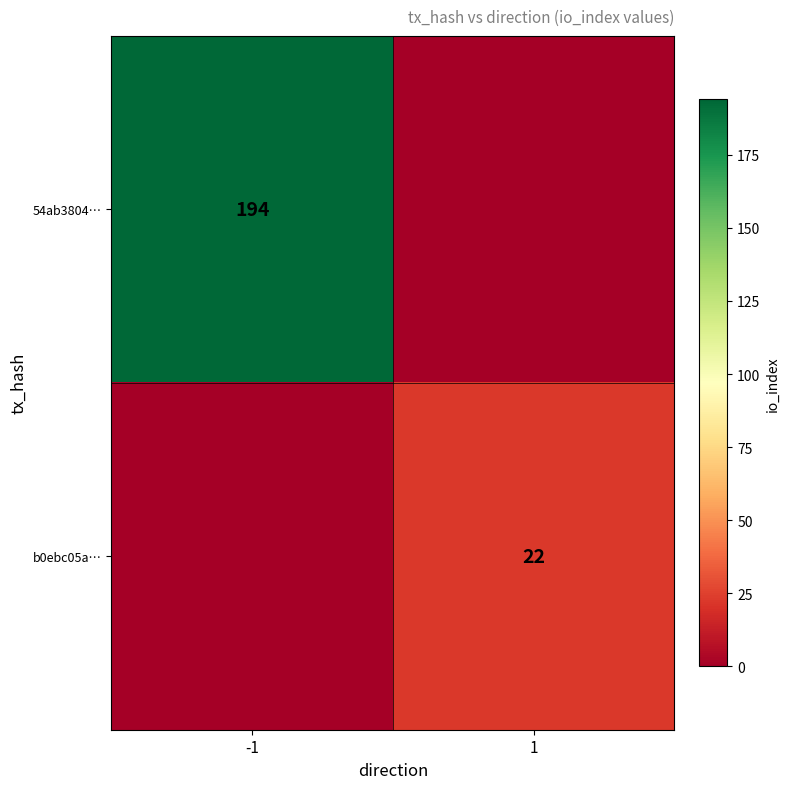

What is the spread (max minus min) of values at 1?

22